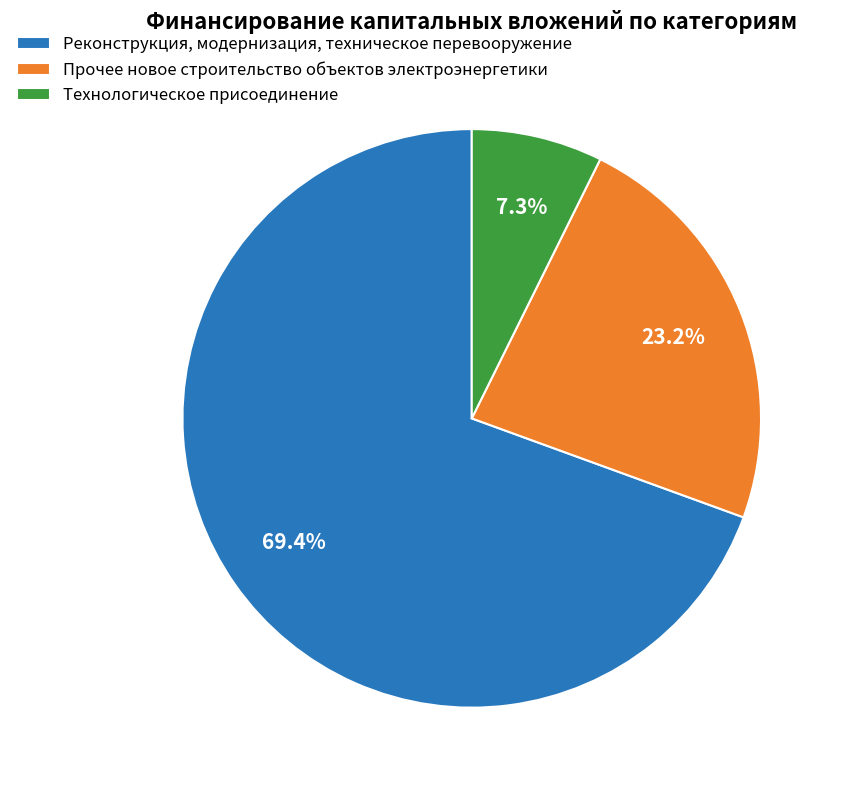

Which has a higher value, Реконструкция, модернизация, техническое перевооружение or Прочее новое строительство объектов электроэнергетики?

Реконструкция, модернизация, техническое перевооружение